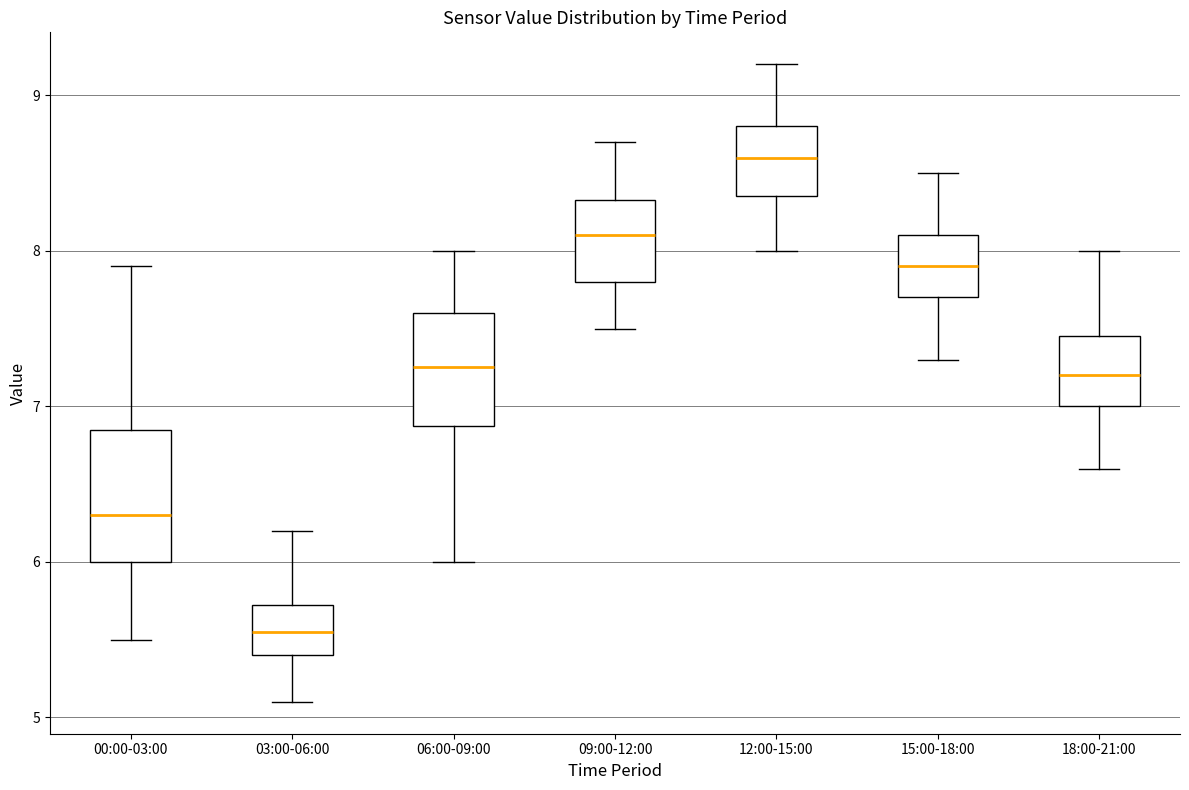

Where is the lower edge of the box for 18:00-21:00 on the y-axis? The values are not printed on the chart, so give them approximately, as read against the axis.

7.0